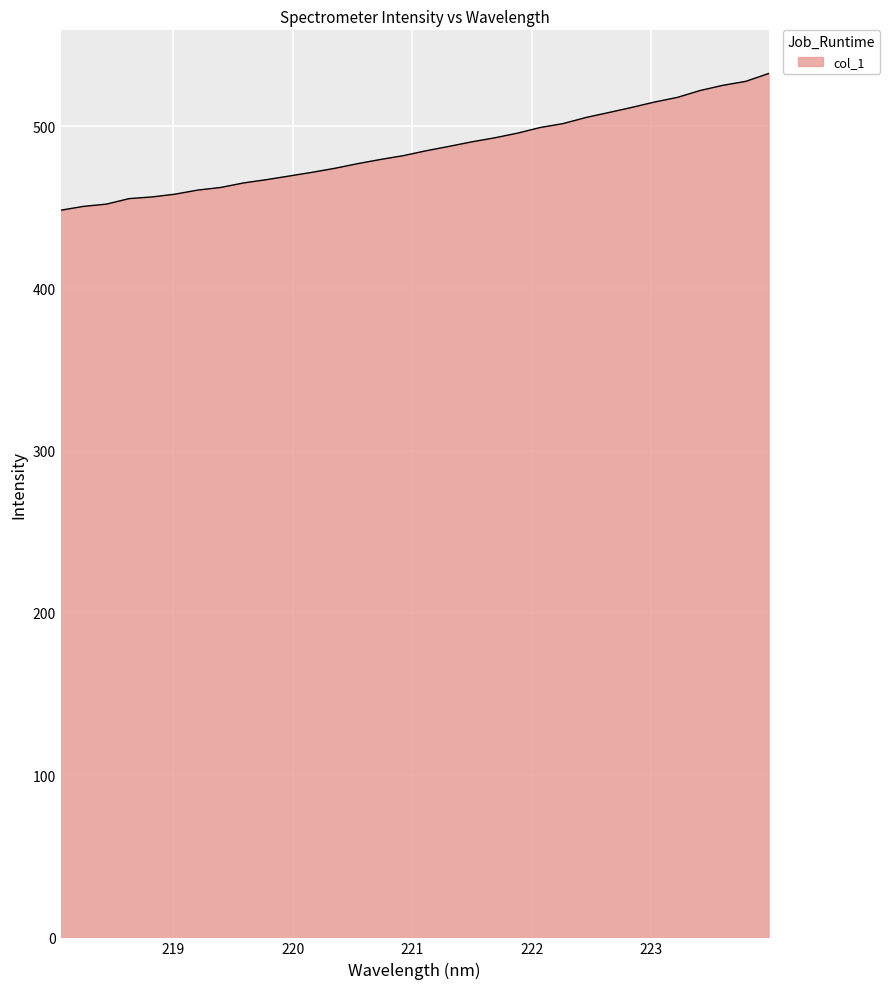

What is the minimum value shown in the chart?

448.1